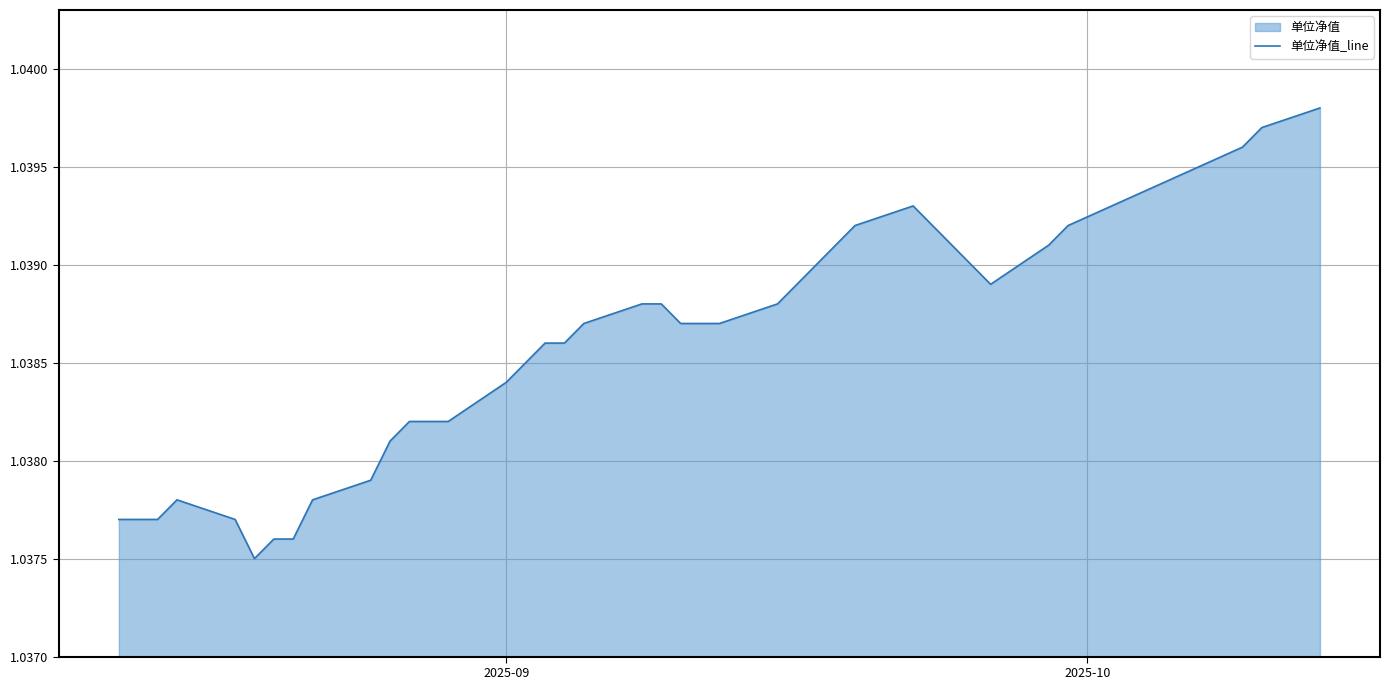

How many lines are shown in the chart?

1